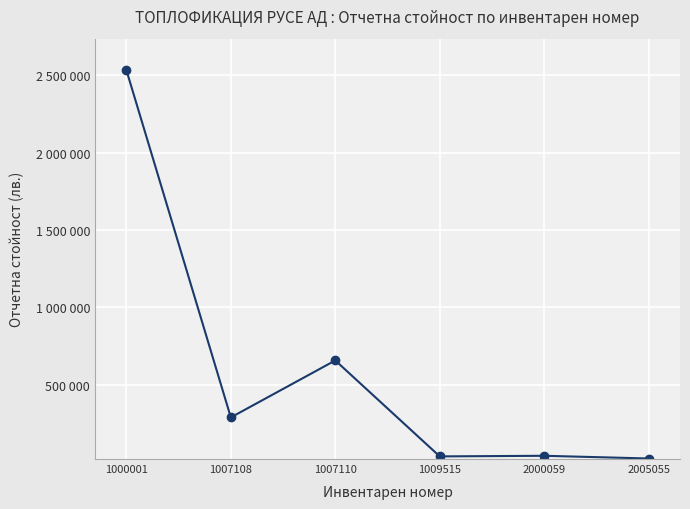

Is this an area chart (filled region under the line)?

No